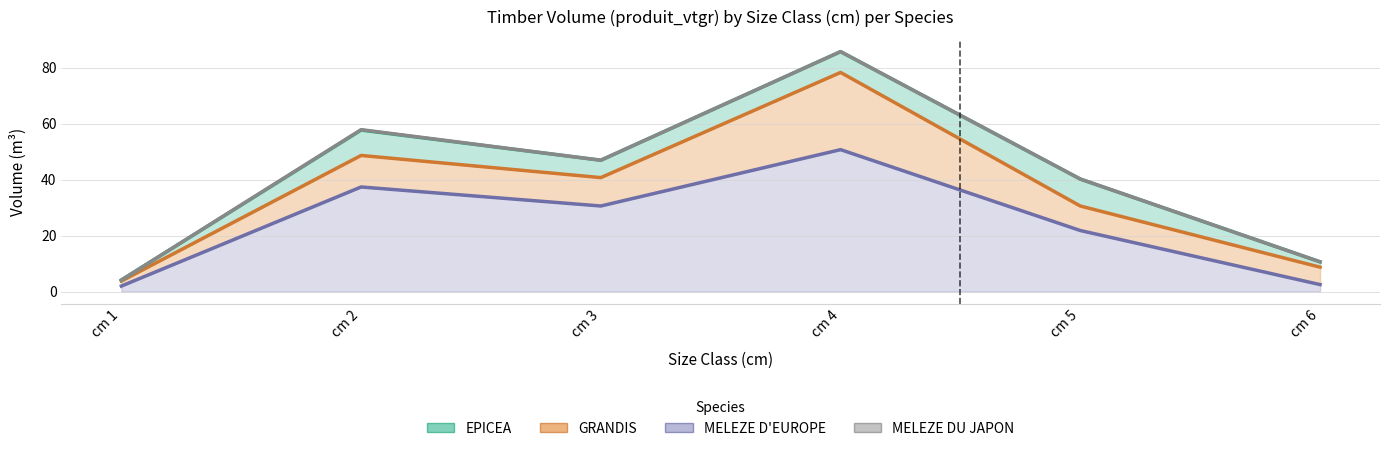

Where does the MELEZE D'EUROPE series first go above 30?

2